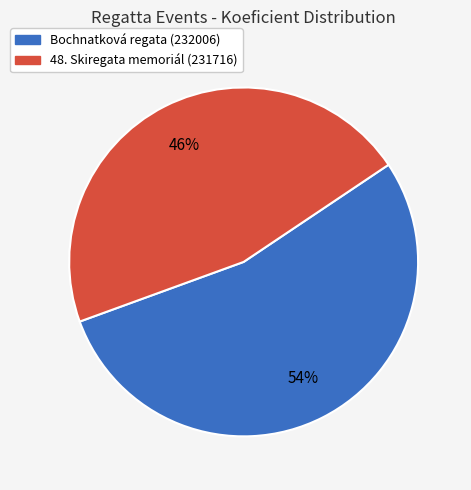

Does any single category account for the majority?

Yes